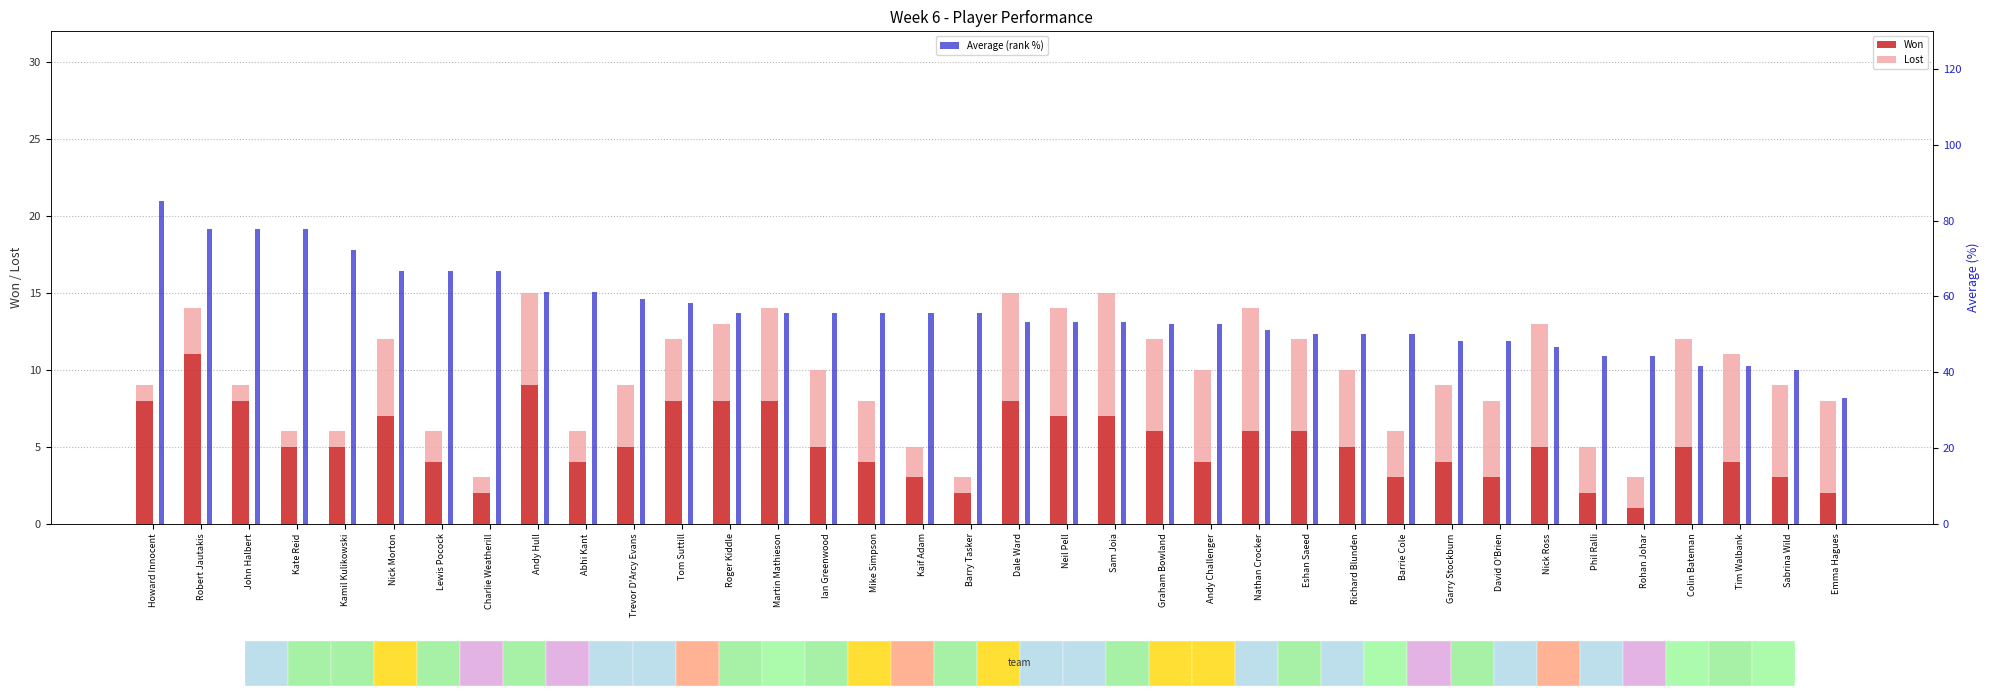

True or false: Won has a value of 5.4 at Roger Kiddle.

False